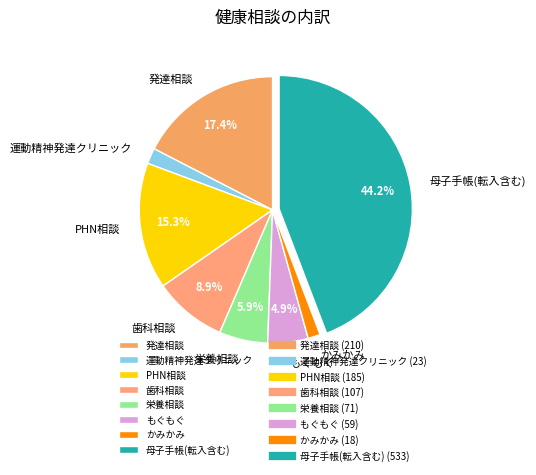

What is the ratio of the value at もぐもぐ to the value at PHN相談?

0.3